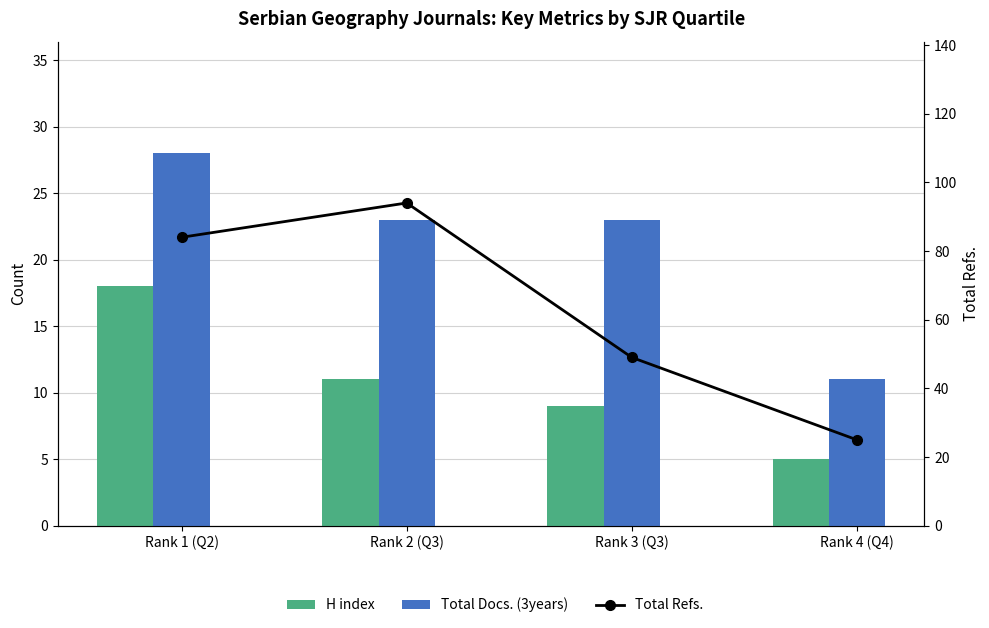

Reading right to left, what are all the values shown in this chart?

H index: 5	9	11	18
Total Docs. (3years): 11	23	23	28
Total Refs.: 25	49	94	84